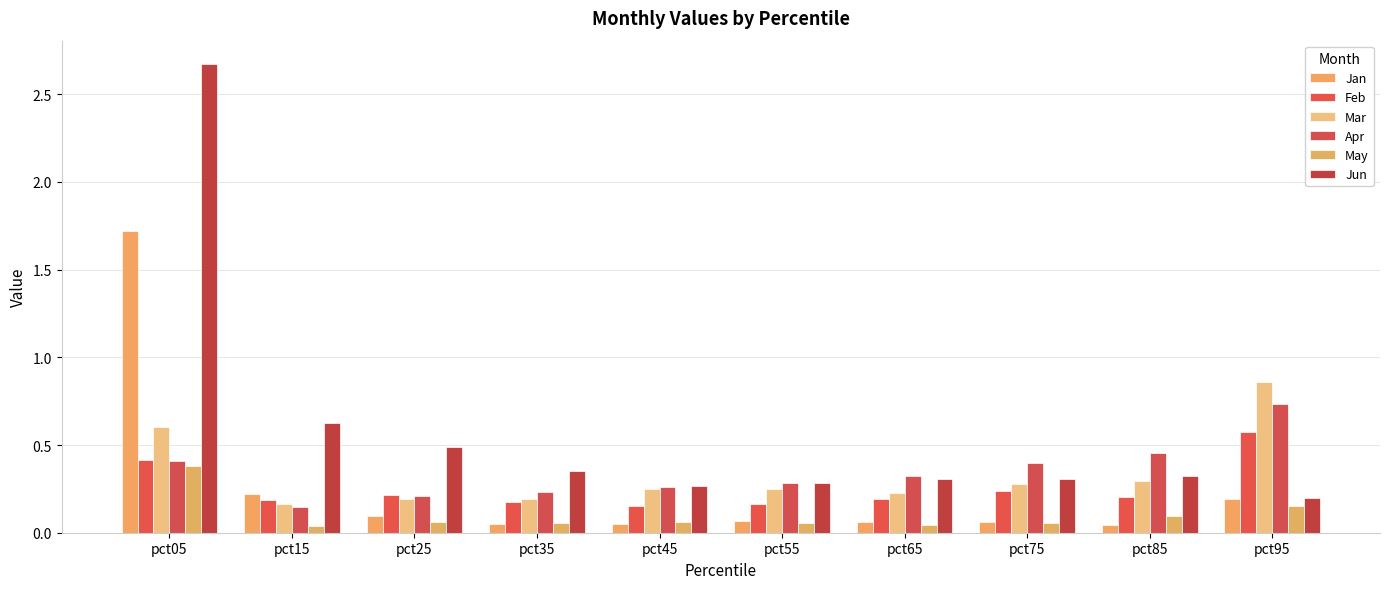

Reading left to right, what are all the values shown in this chart?

Jan: pct05=1.7	pct15=0.2	pct25=0.1	pct35=0.1	pct45=0.1	pct55=0.1	pct65=0.1	pct75=0.1	pct85=0.0	pct95=0.2
Feb: pct05=0.4	pct15=0.2	pct25=0.2	pct35=0.2	pct45=0.2	pct55=0.2	pct65=0.2	pct75=0.2	pct85=0.2	pct95=0.6
Mar: pct05=0.6	pct15=0.2	pct25=0.2	pct35=0.2	pct45=0.3	pct55=0.3	pct65=0.2	pct75=0.3	pct85=0.3	pct95=0.9
Apr: pct05=0.4	pct15=0.1	pct25=0.2	pct35=0.2	pct45=0.3	pct55=0.3	pct65=0.3	pct75=0.4	pct85=0.5	pct95=0.7
May: pct05=0.4	pct15=0.0	pct25=0.1	pct35=0.1	pct45=0.1	pct55=0.1	pct65=0.0	pct75=0.1	pct85=0.1	pct95=0.1
Jun: pct05=2.7	pct15=0.6	pct25=0.5	pct35=0.4	pct45=0.3	pct55=0.3	pct65=0.3	pct75=0.3	pct85=0.3	pct95=0.2